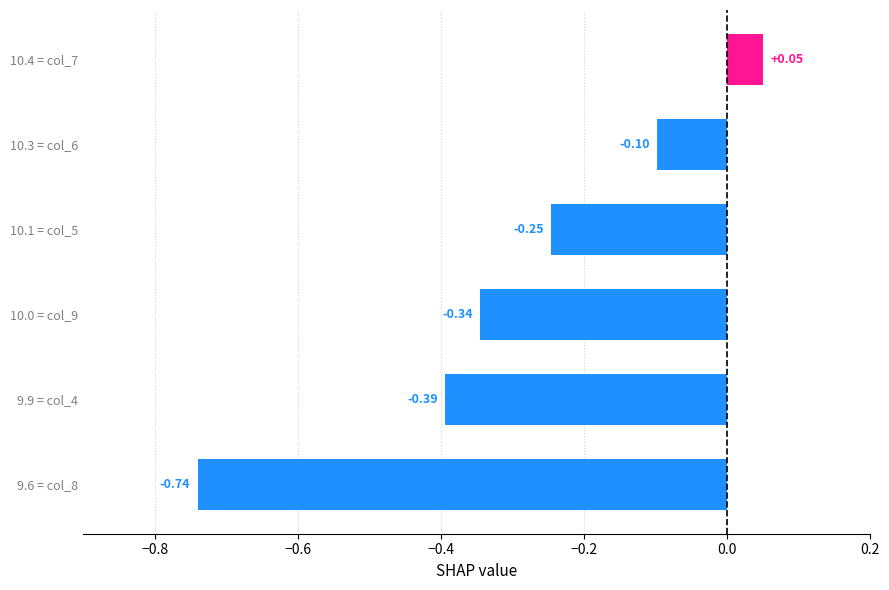

Which has a higher value, 10.3 = col_6 or 10.0 = col_9?

10.3 = col_6